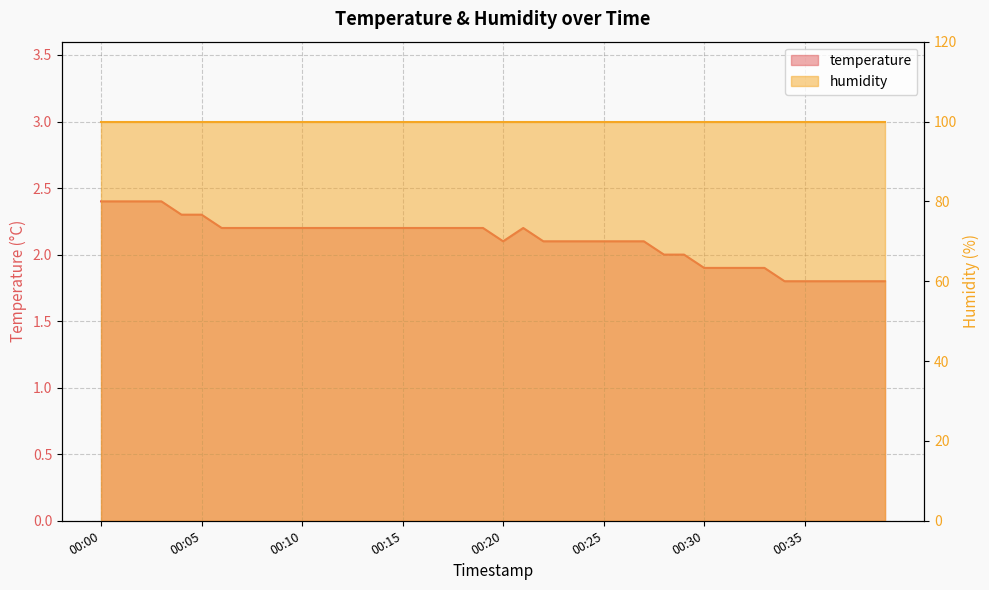

How many categories are shown in the chart?

40